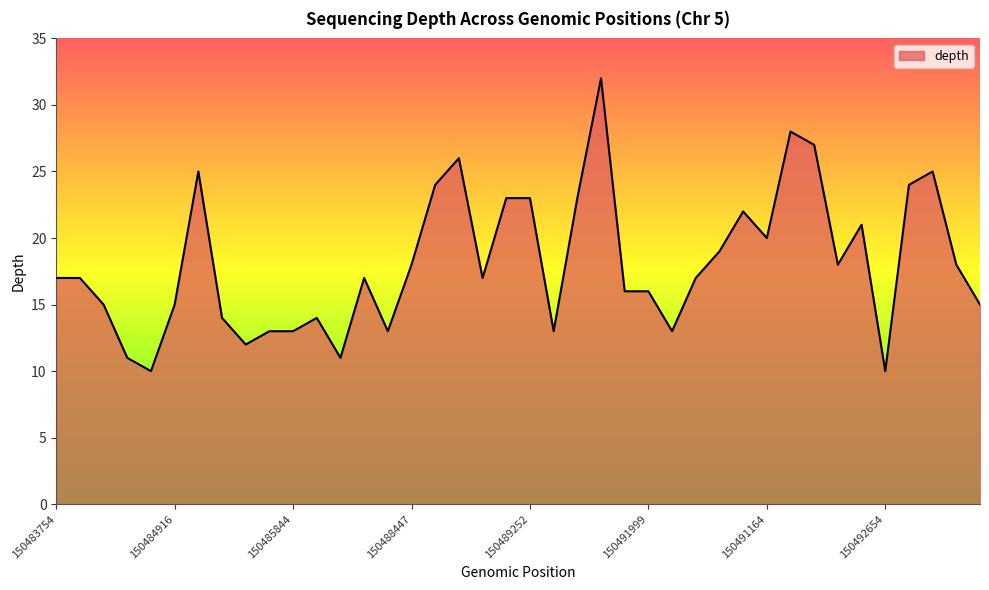

What is the difference between the maximum and minimum values?

22